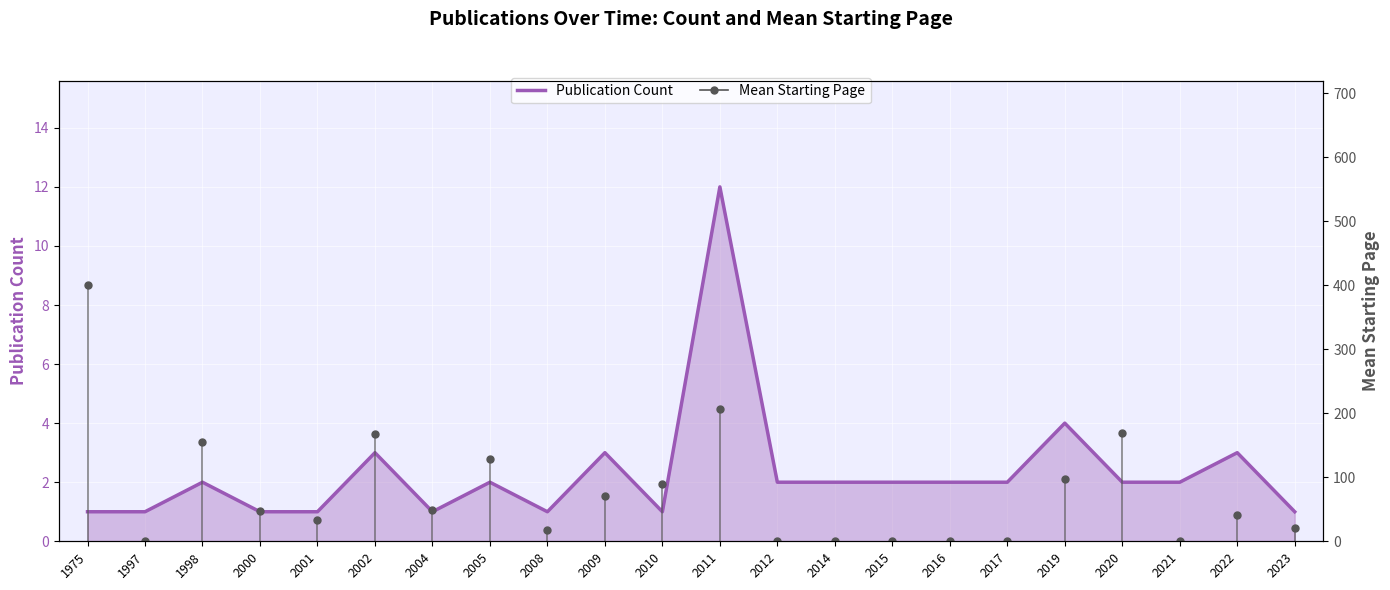

Reading right to left, transcribe all the data shown in this chart.

Publication Count: 1.0	3.0	2.0	2.0	4.0	2.0	2.0	2.0	2.0	2.0	12.0	1.0	3.0	1.0	2.0	1.0	3.0	1.0	1.0	2.0	1.0	1.0
Mean Starting Page: 21.0	40.7	1.0	169.0	98.0	1.0	1.0	1.0	1.0	1.0	206.7	89.0	70.0	17.0	128.0	49.0	167.0	33.0	47.0	155.0	1.0	400.0